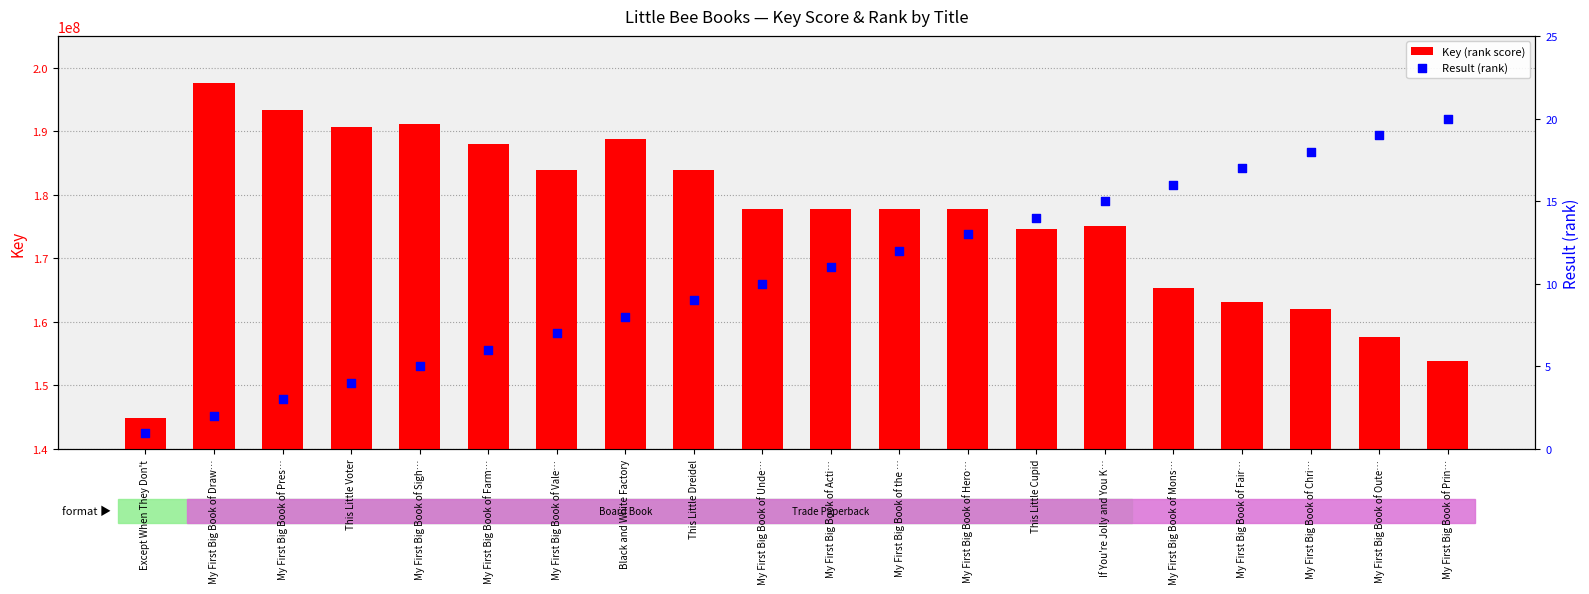

What is the total value across all series at My First Big Book of Chri…?

162081403